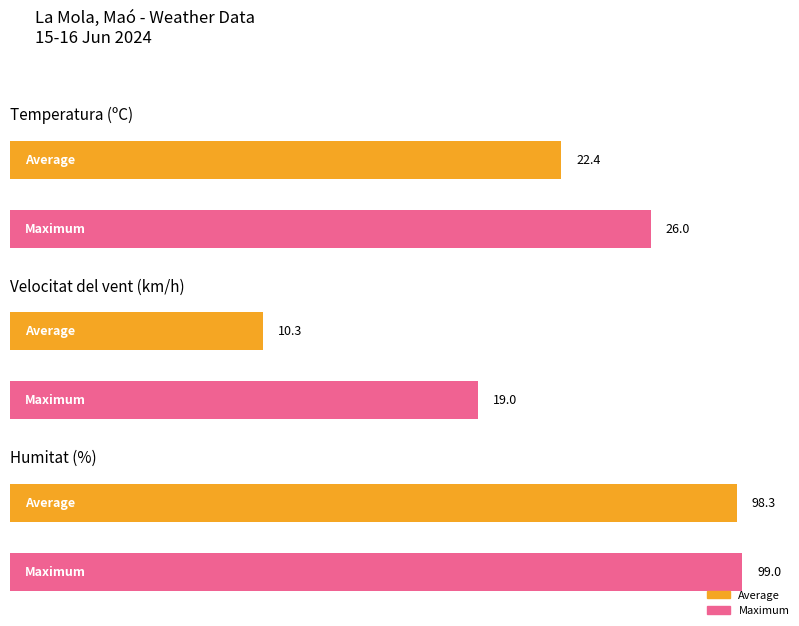

Are the bars grouped side by side (vs. stacked)?

Yes